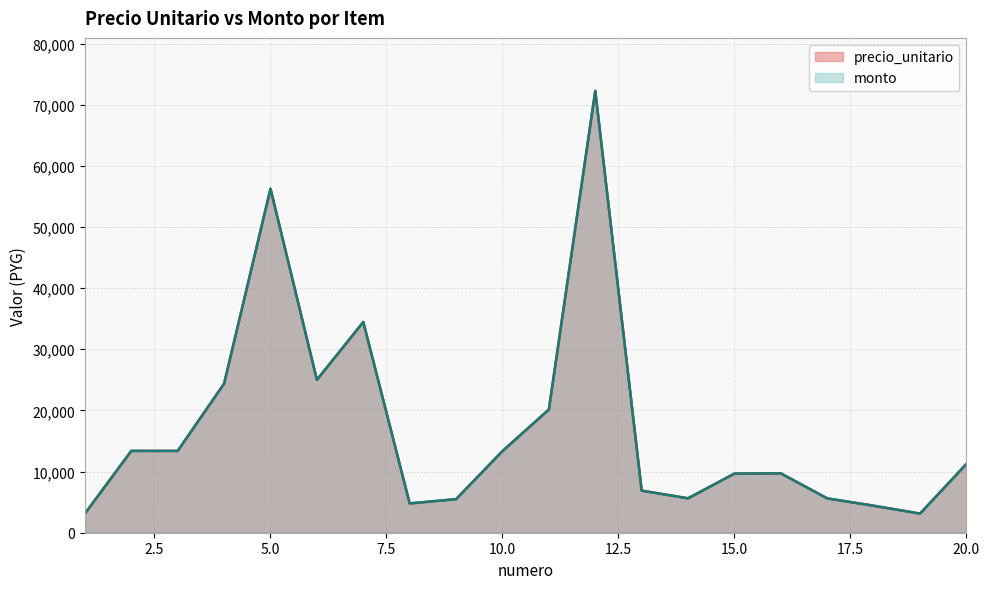

True or false: precio_unitario and monto cross at least once.

False